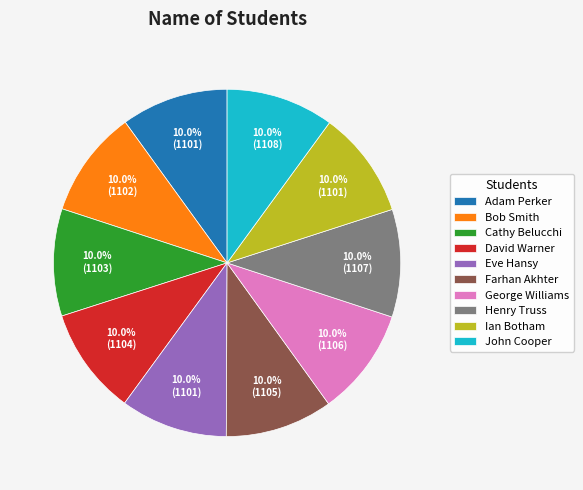

What portion of the pie excludes Farhan Akhter?

90.0%